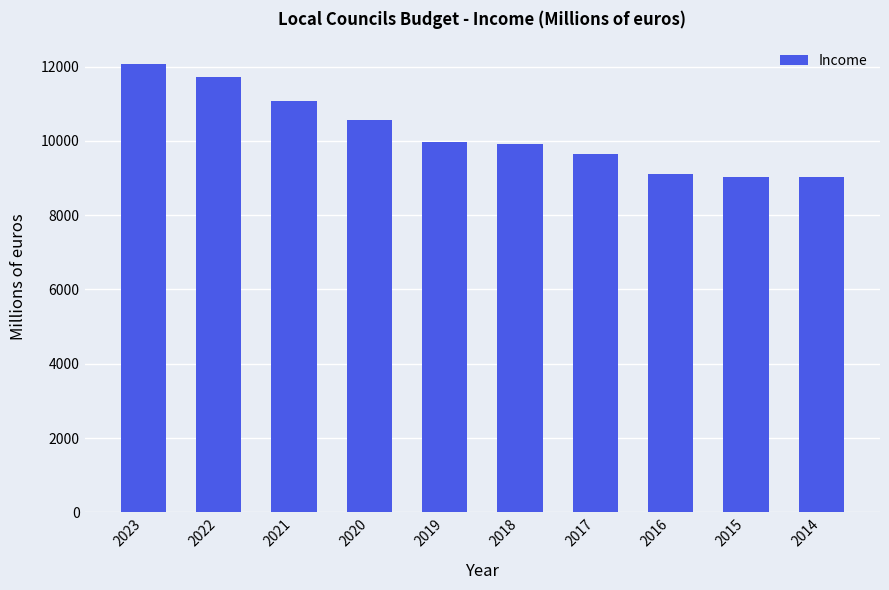

What is the ratio of the value at 2020 to the value at 2021?

1.0